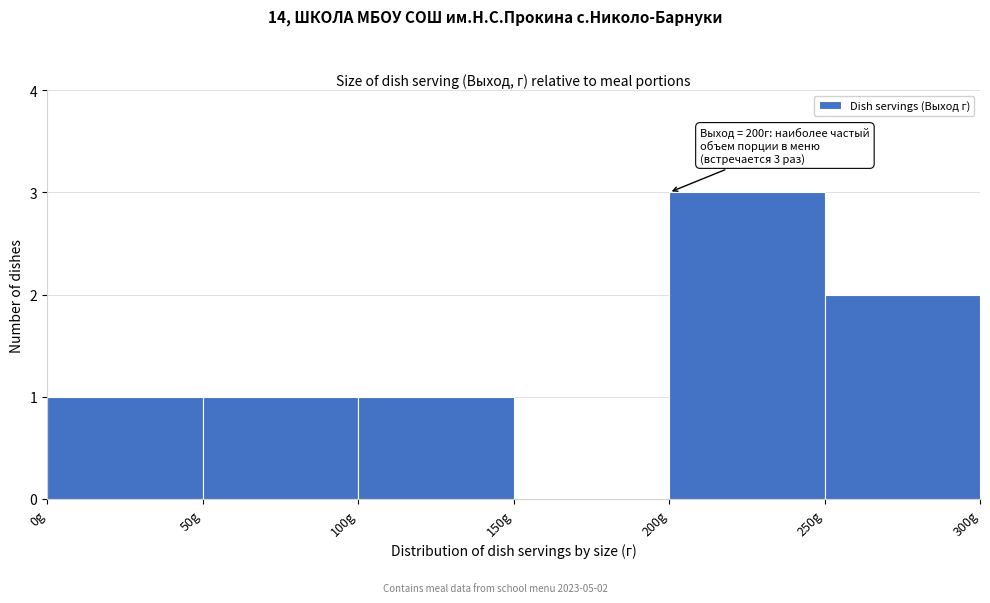

Over which range of the x-axis is the bar tallest?

200 to 250